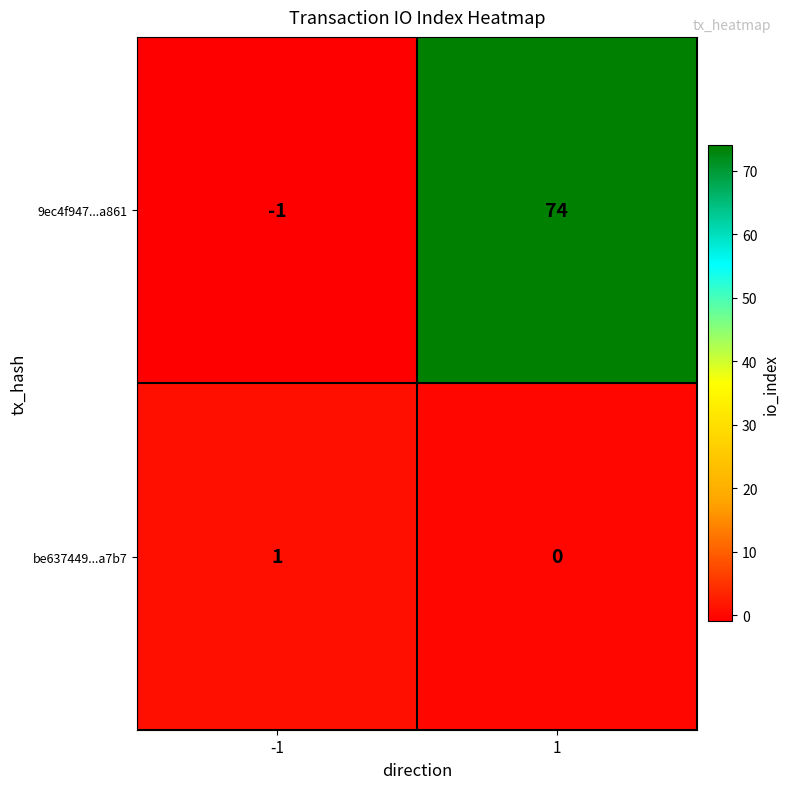

What is the difference between the highest and lowest values at 1?

74